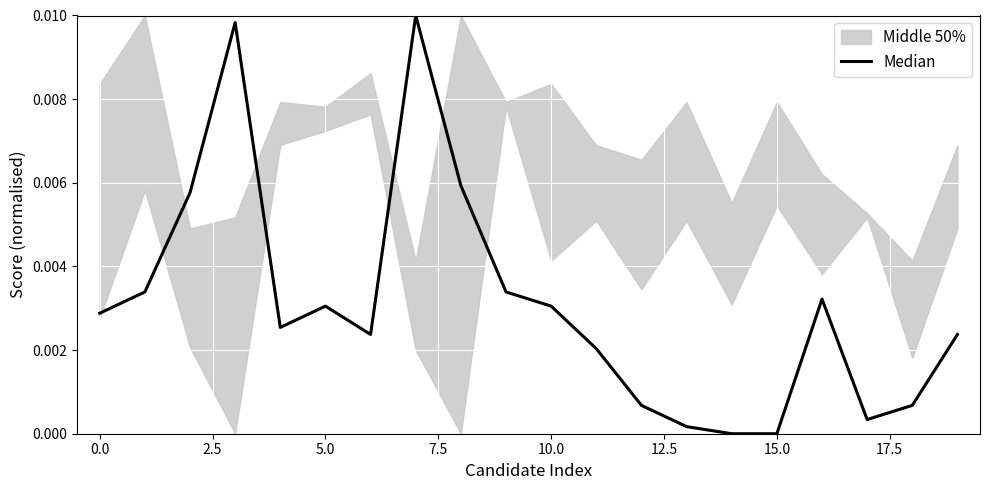

At which label is the value closest to 0?

14